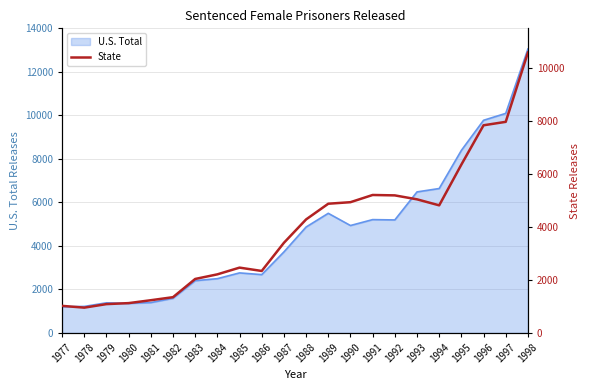

What is the average value?

3923